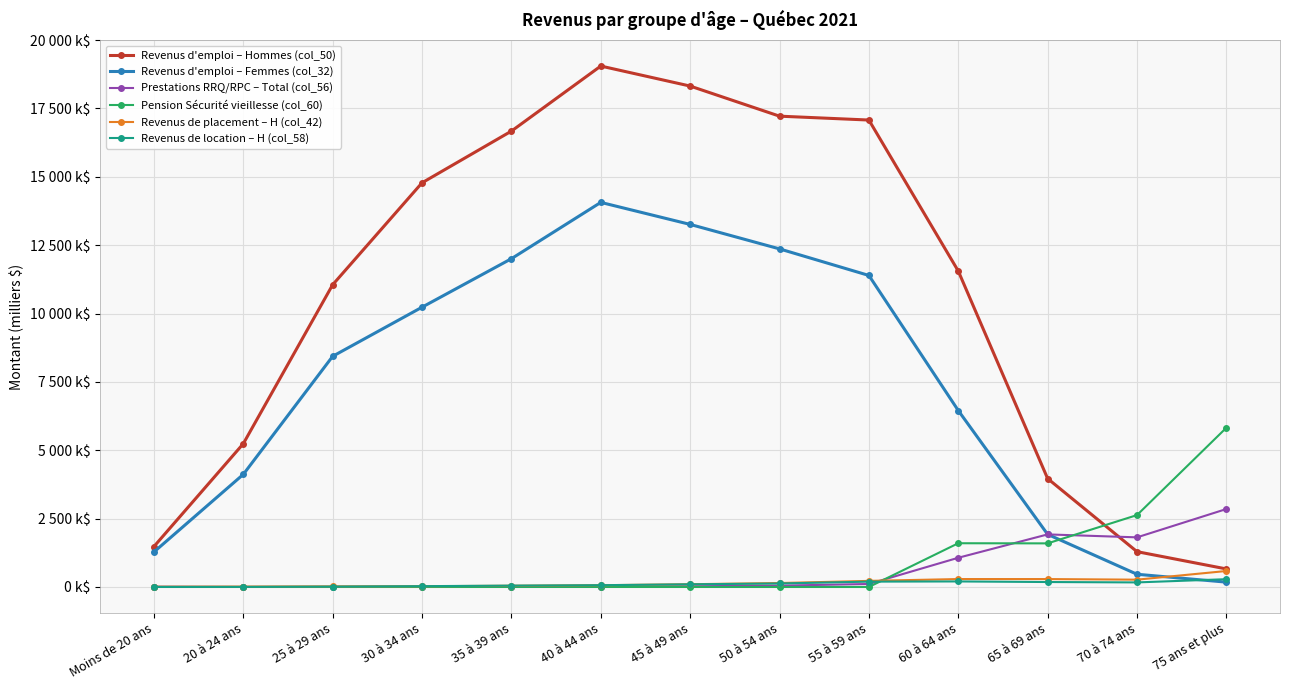

Reading left to right, extract all data points from this chart.

Revenus d'emploi – Hommes (col_50): Moins de 20 ans=1478.0	20 à 24 ans=5240.3	25 à 29 ans=11053.5	30 à 34 ans=14781.4	35 à 39 ans=16671.6	40 à 44 ans=19051.3	45 à 49 ans=18319.0	50 à 54 ans=17218.2	55 à 59 ans=17076.5	60 à 64 ans=11553.9	65 à 69 ans=3964.6	70 à 74 ans=1291.7	75 ans et plus=659.6
Revenus d'emploi – Femmes (col_32): Moins de 20 ans=1279.2	20 à 24 ans=4117.9	25 à 29 ans=8436.3	30 à 34 ans=10231.9	35 à 39 ans=12005.4	40 à 44 ans=14065.0	45 à 49 ans=13259.1	50 à 54 ans=12364.4	55 à 59 ans=11392.7	60 à 64 ans=6453.2	65 à 69 ans=1924.2	70 à 74 ans=464.6	75 ans et plus=176.8
Prestations RRQ/RPC – Total (col_56): Moins de 20 ans=8.8	20 à 24 ans=0.3	25 à 29 ans=1.4	30 à 34 ans=2.9	35 à 39 ans=9.0	40 à 44 ans=15.7	45 à 49 ans=26.0	50 à 54 ans=48.5	55 à 59 ans=109.3	60 à 64 ans=1068.2	65 à 69 ans=1922.7	70 à 74 ans=1814.6	75 ans et plus=2850.7
Pension Sécurité vieillesse (col_60): Moins de 20 ans=0.0	20 à 24 ans=0.0	25 à 29 ans=0.0	30 à 34 ans=0.0	35 à 39 ans=0.0	40 à 44 ans=0.0	45 à 49 ans=0.0	50 à 54 ans=0.0	55 à 59 ans=0.0	60 à 64 ans=1599.4	65 à 69 ans=1594.6	70 à 74 ans=2628.9	75 ans et plus=5823.0
Revenus de placement – H (col_42): Moins de 20 ans=8.5	20 à 24 ans=13.5	25 à 29 ans=21.5	30 à 34 ans=27.9	35 à 39 ans=44.4	40 à 44 ans=64.0	45 à 49 ans=100.4	50 à 54 ans=143.6	55 à 59 ans=222.5	60 à 64 ans=289.6	65 à 69 ans=289.0	70 à 74 ans=267.2	75 ans et plus=584.2
Revenus de location – H (col_58): Moins de 20 ans=0.4	20 à 24 ans=2.4	25 à 29 ans=13.7	30 à 34 ans=29.7	35 à 39 ans=49.8	40 à 44 ans=65.3	45 à 49 ans=98.2	50 à 54 ans=127.3	55 à 59 ans=195.6	60 à 64 ans=202.2	65 à 69 ans=180.9	70 à 74 ans=166.8	75 ans et plus=284.7